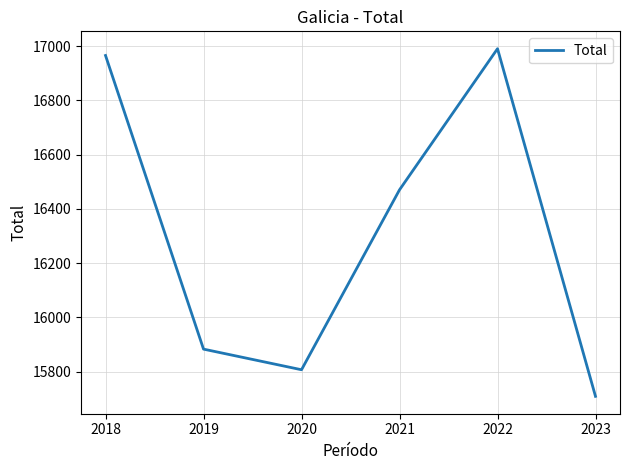

Where is the first local minimum?

2020